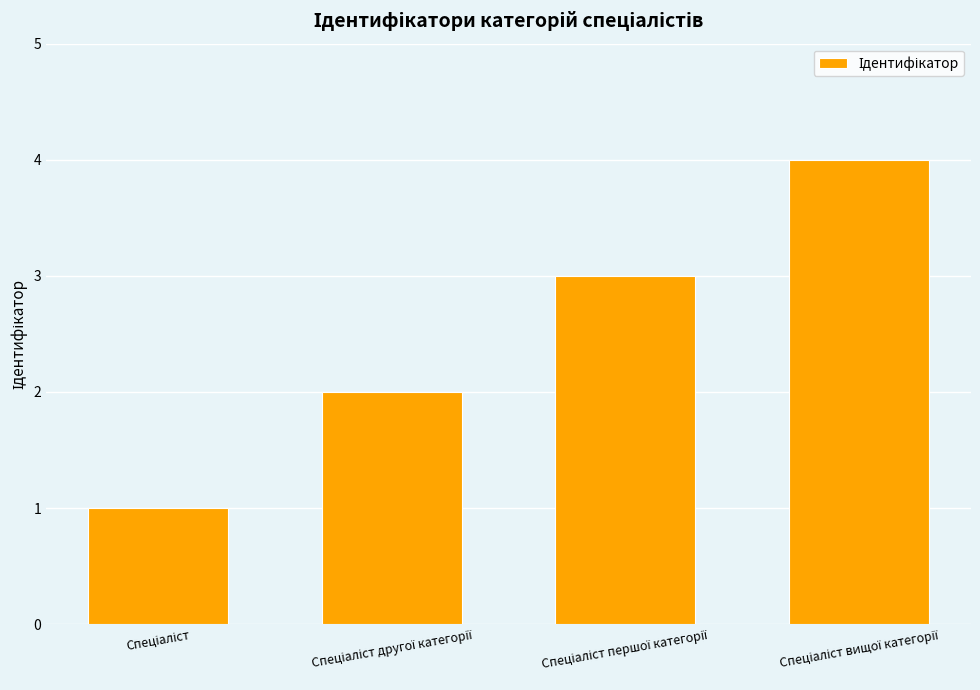

What is the greatest value displayed?

4